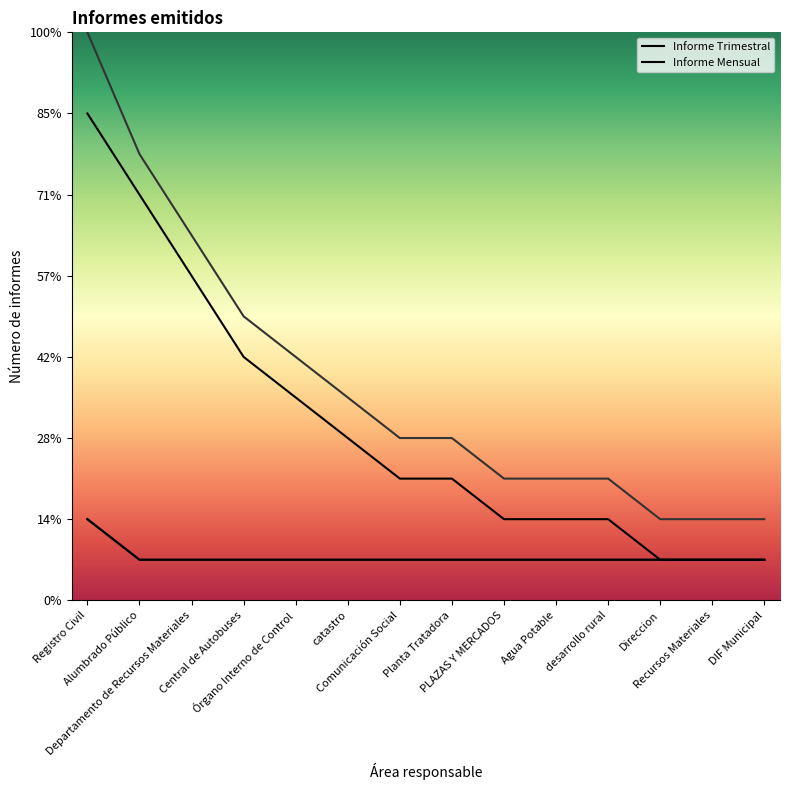

What is the difference between the maximum and minimum values in the Informe Mensual series?

11